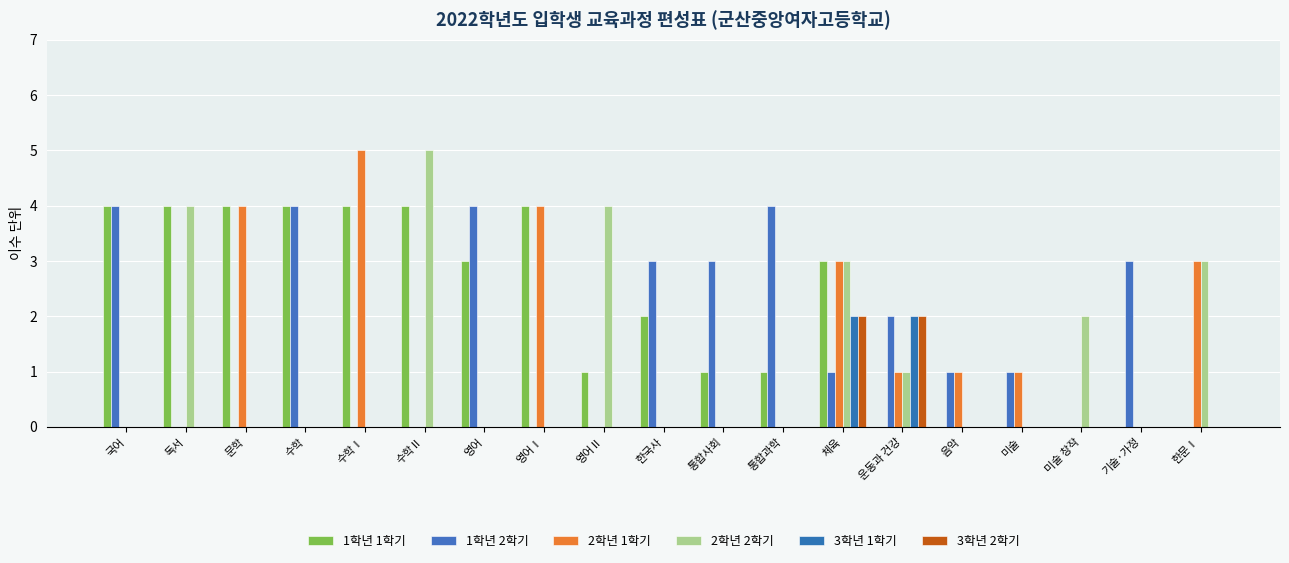

Are the bars grouped side by side (vs. stacked)?

Yes